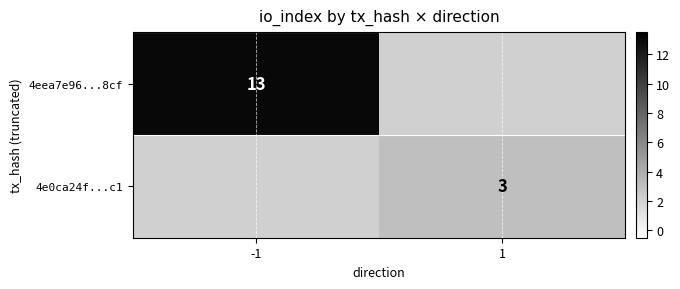

The value of 4e0ca24f...c1 at 1 is 5. True or false?

False